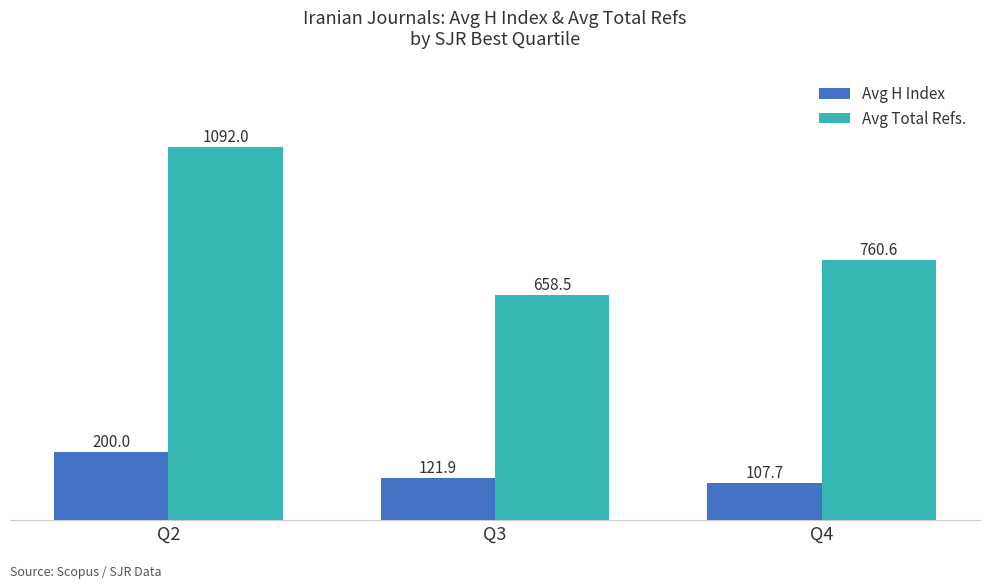

What is the average value of the Avg H Index series?

143.2